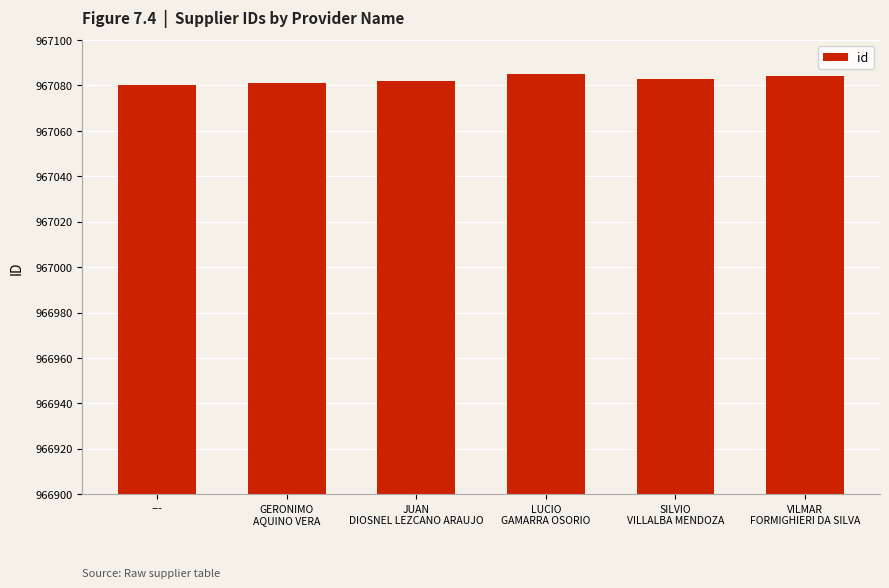

What is the maximum value shown in the chart?

967085